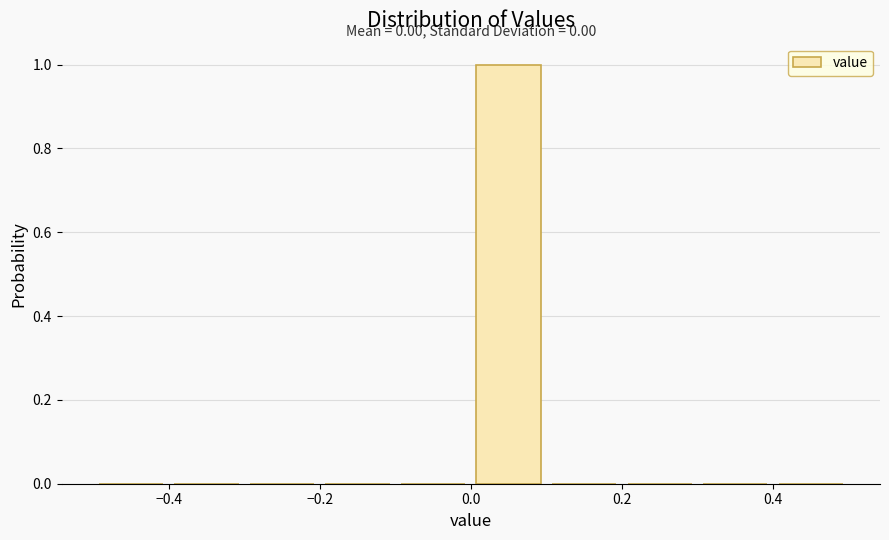

Over which range of the x-axis is the bar tallest?

0.0 to 0.1